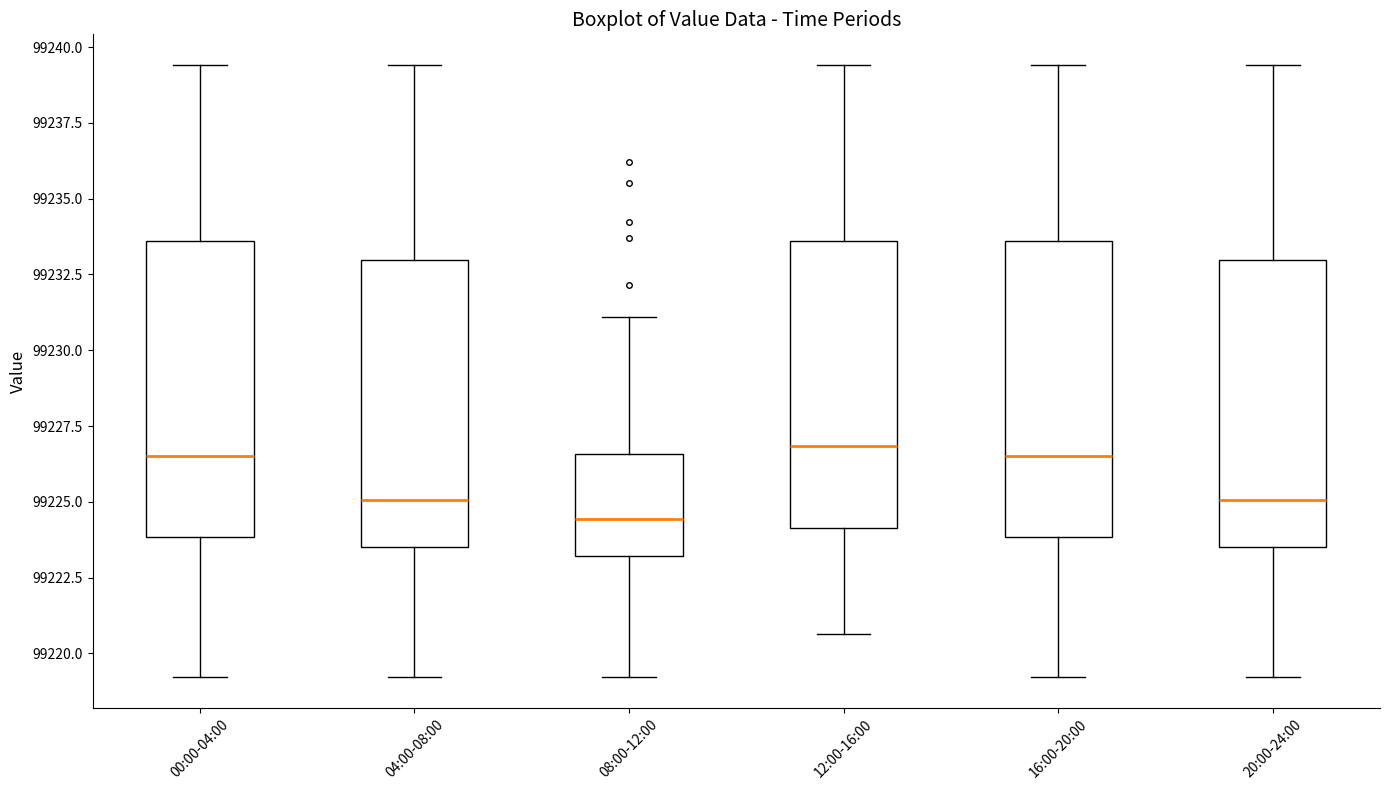

Where does the upper whisker of the box for 12:00-16:00 end on the y-axis? The values are not printed on the chart, so give them approximately, as read against the axis.

99239.5